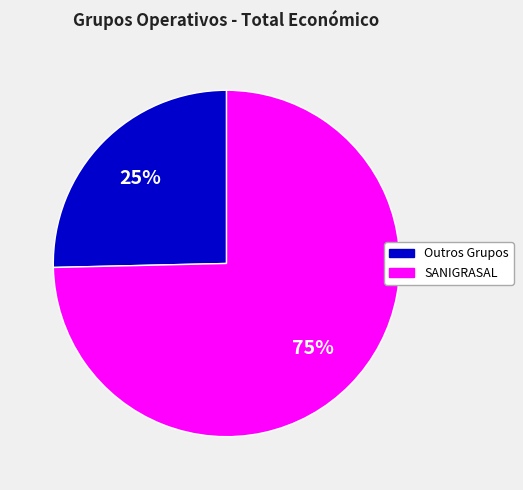

To the nearest percent, what is the average slice percentage?

50%